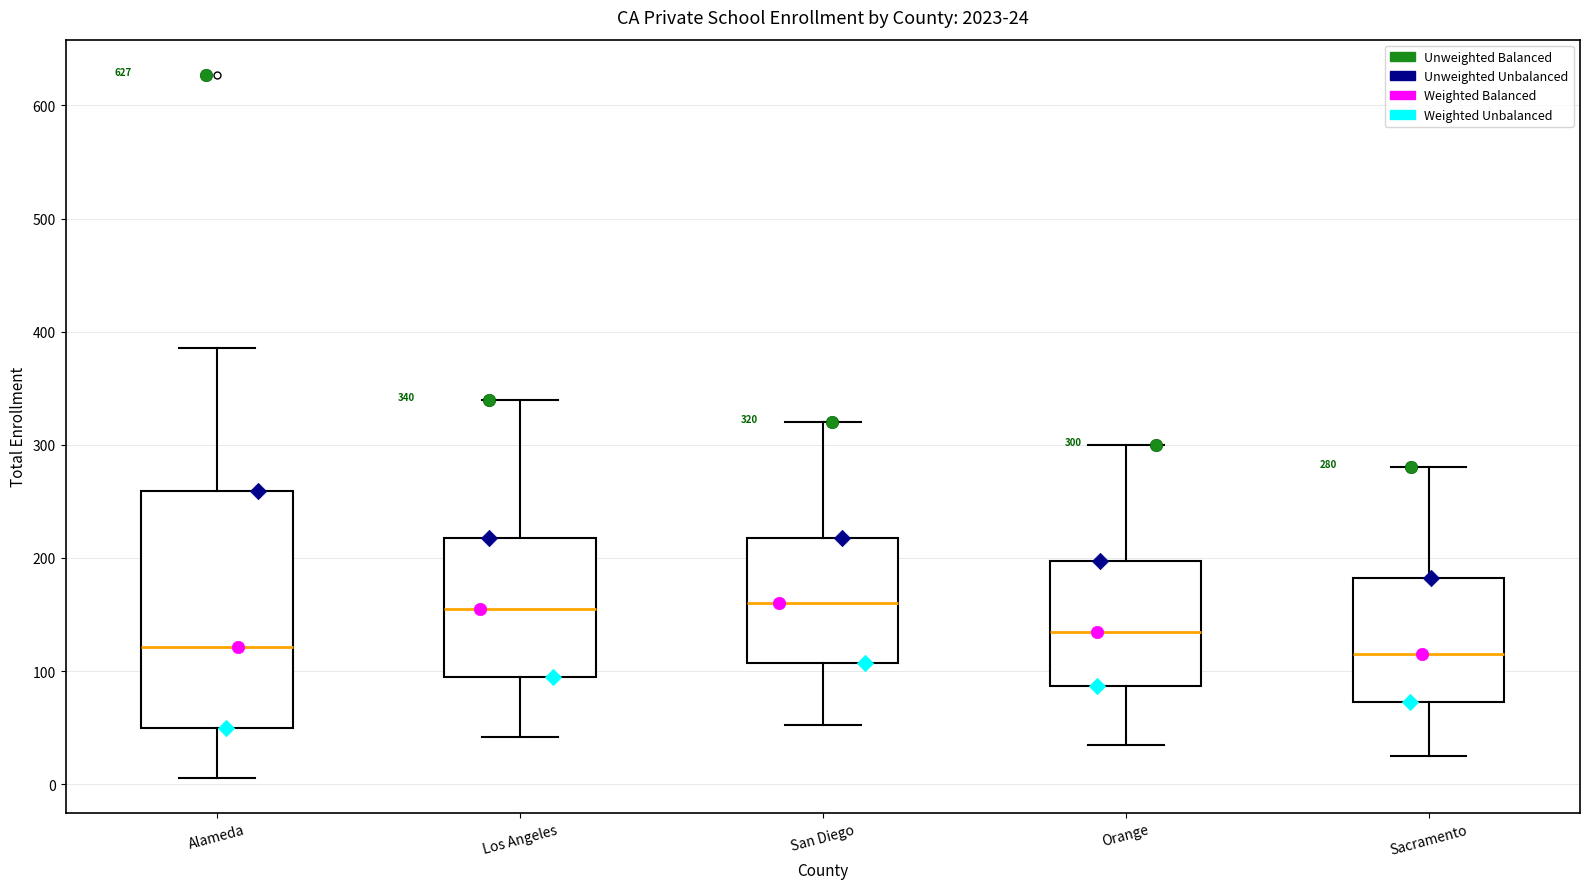

Comparing the boxes themselves (not the whiskers), which one is the tallest?

Alameda